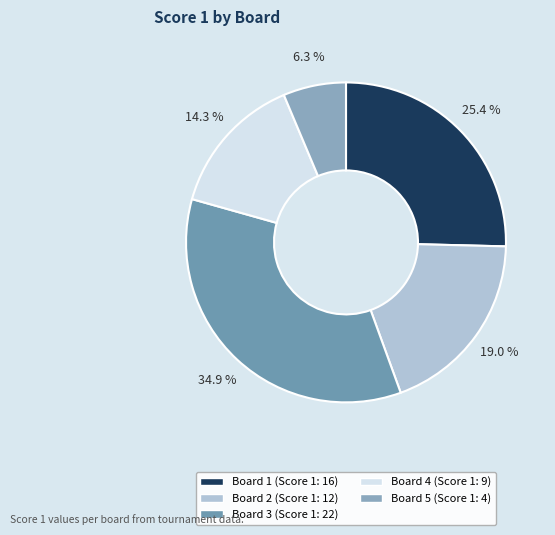

How many segments does this pie chart have?

5